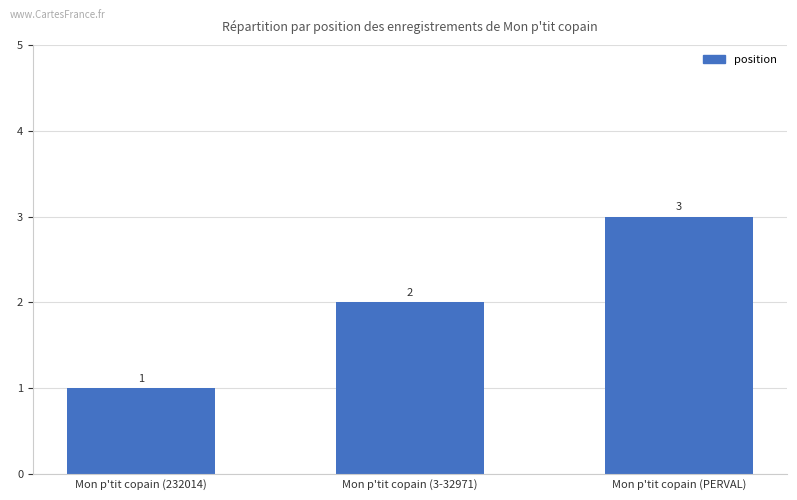

What is the label of the 2nd bar from the left?

Mon p'tit copain (3-32971)